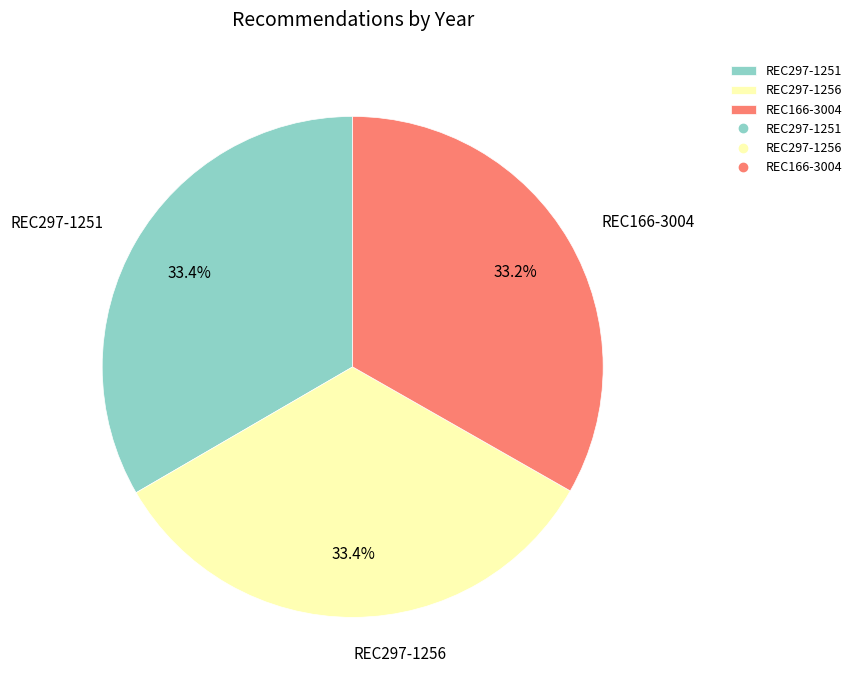

Does REC297-1256 account for over 50% of the chart?

No